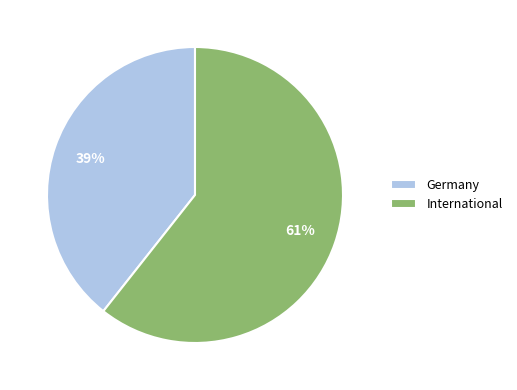

Which slice is the smallest?

Germany